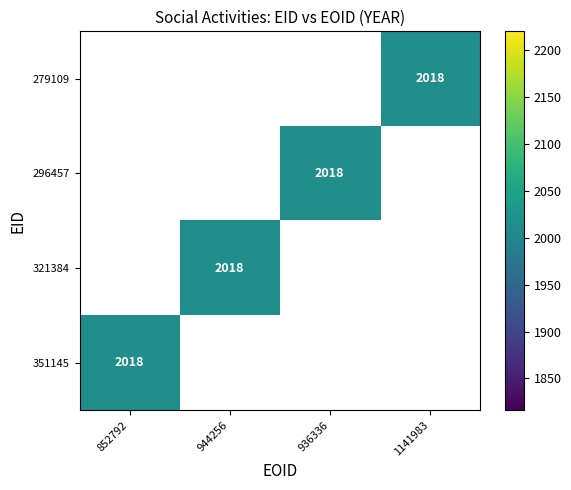

List the labels in order of 279109 value, largest first.

852792, 944256, 936336, 1141983